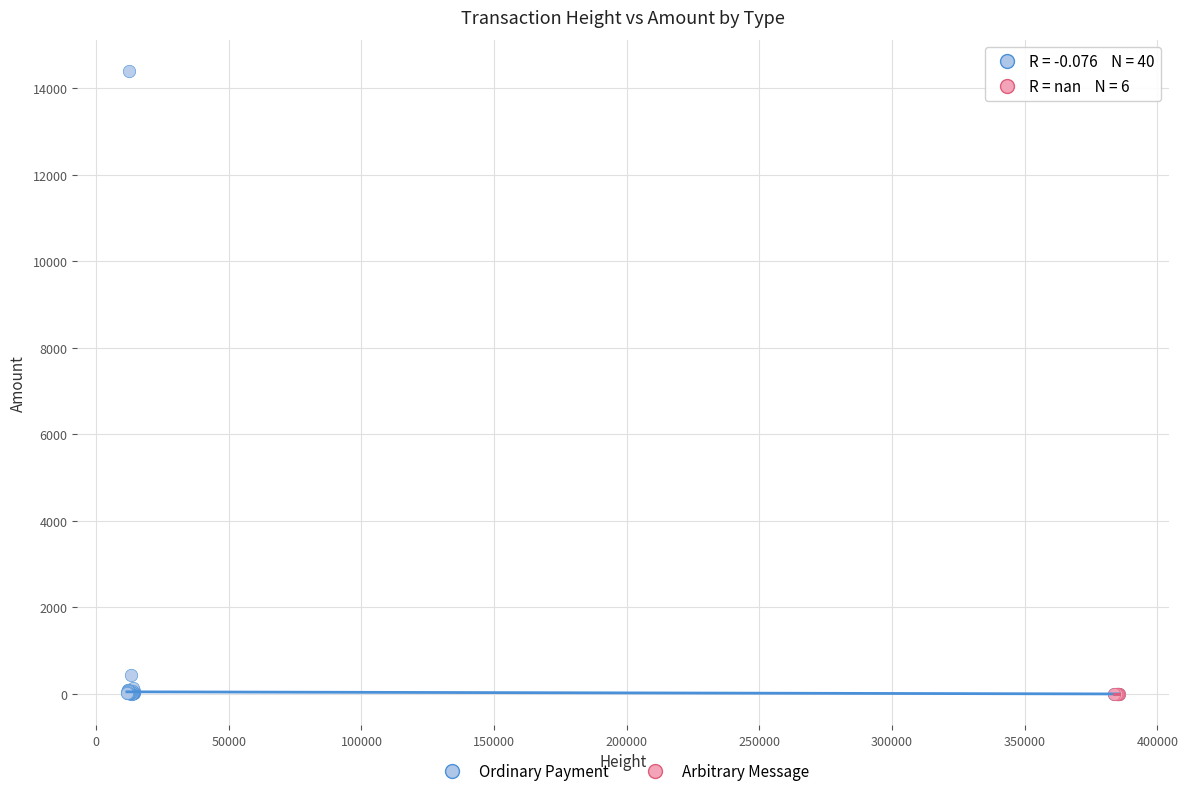

Which series reaches the maximum Y coordinate?

Ordinary Payment